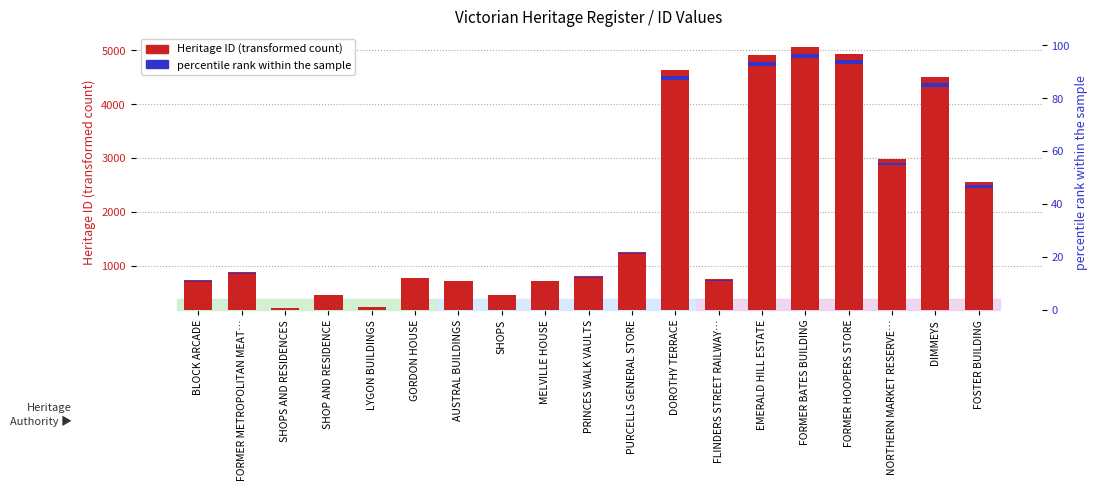

Which category has the lowest value in the Heritage ID series?

SHOPS AND RESIDENCES